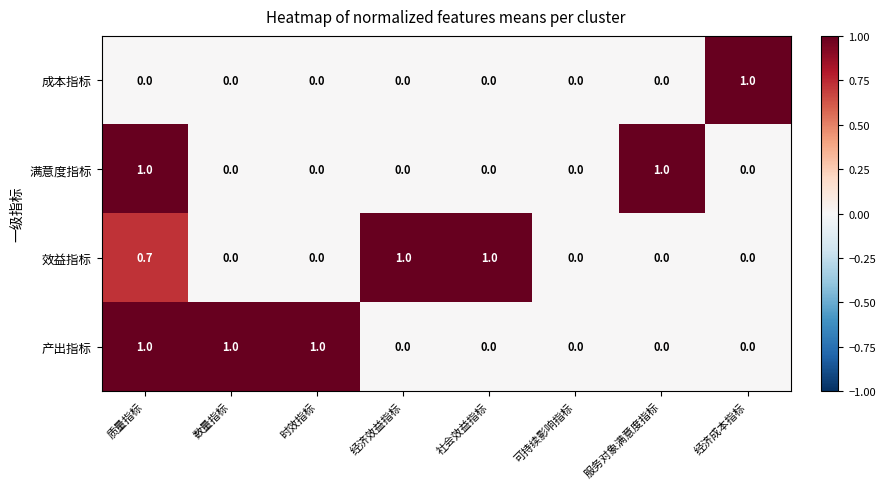

At which category is the sum across all series the highest?

质量指标